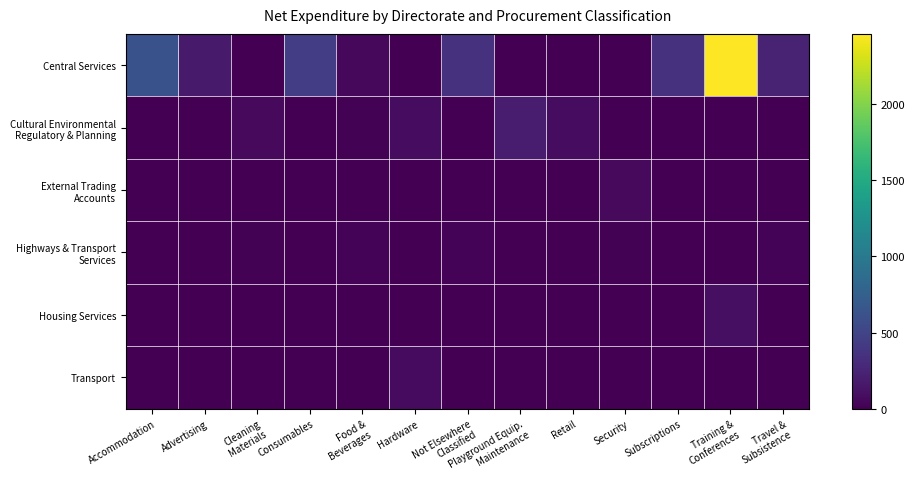

Which series changed the most between Cleaning Materials and Hardware?

Transport